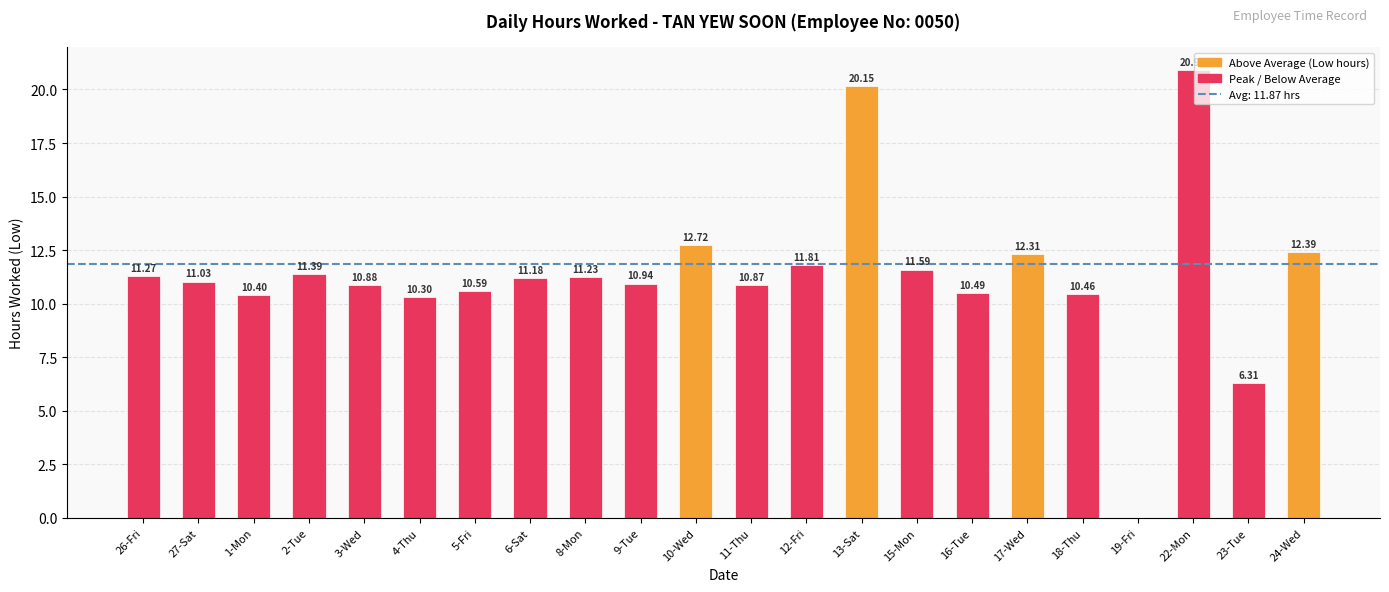

What is the sum of the values at 9-Tue and 27-Sat?

22.0